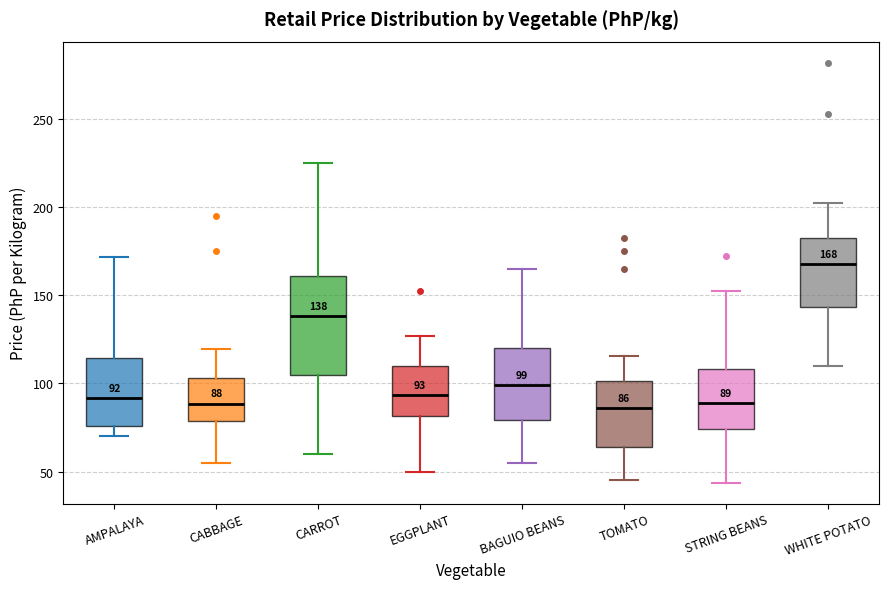

Comparing the boxes themselves (not the whiskers), which one is the tallest?

CARROT